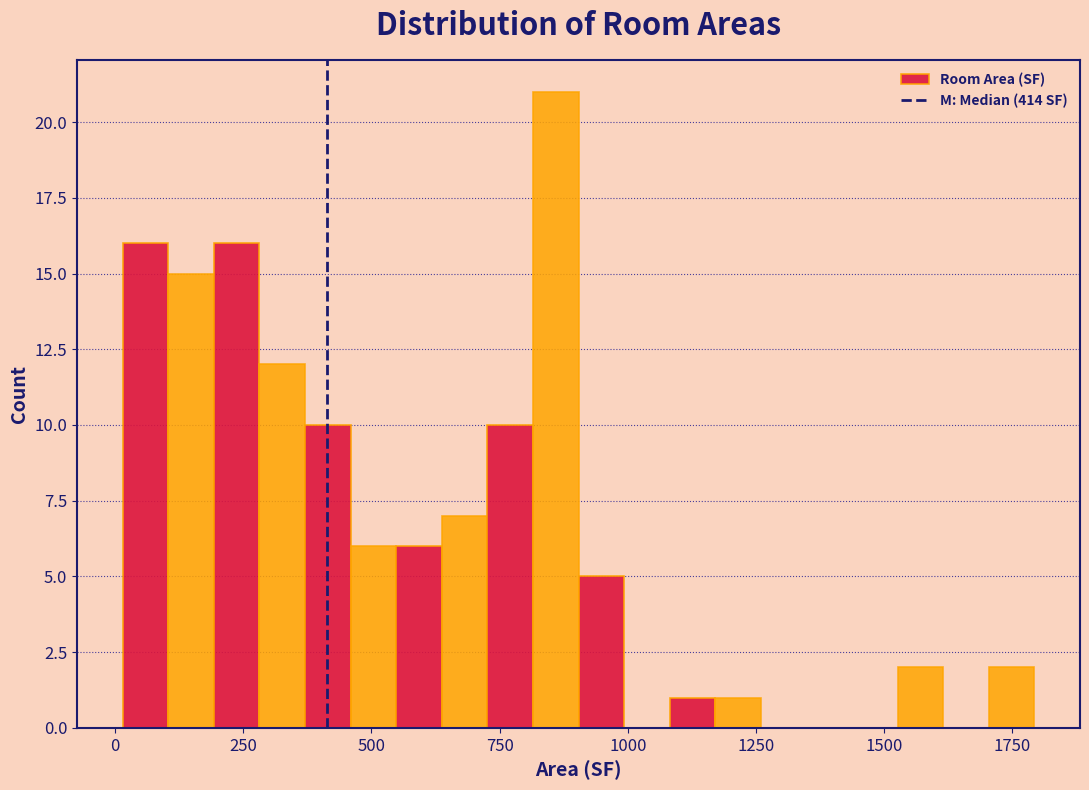

Read against the x-axis, roughly where is the centre of the tallest bar?

850